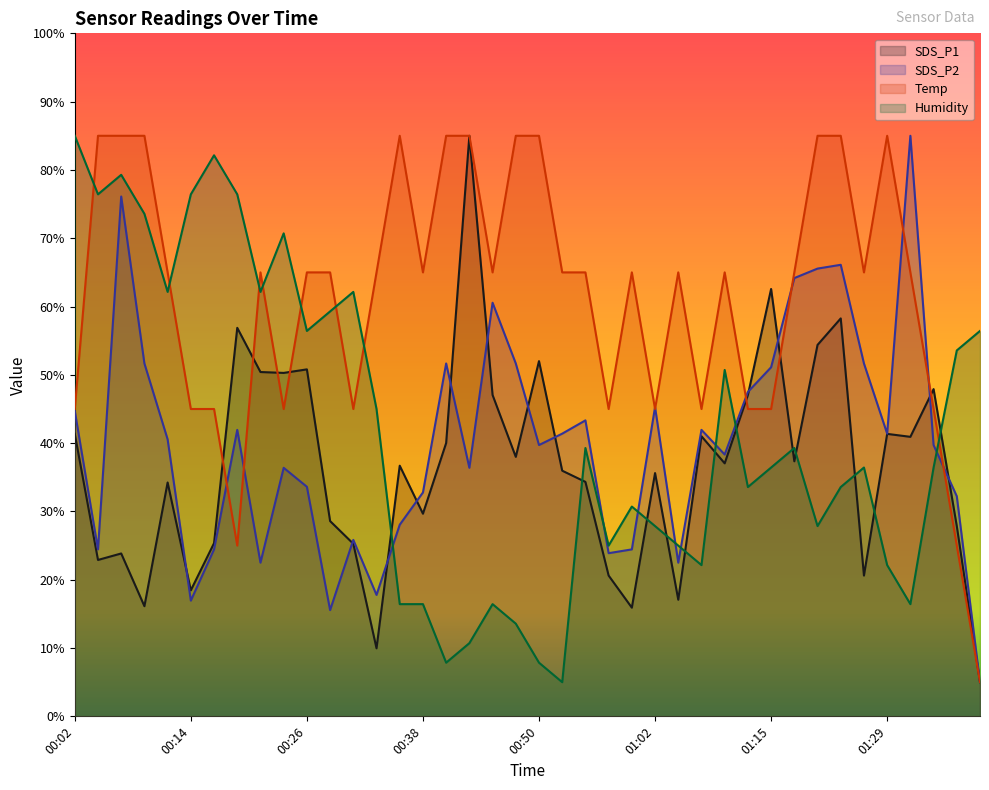

True or false: Humidity has a value of 36.4 at 01:34.

True